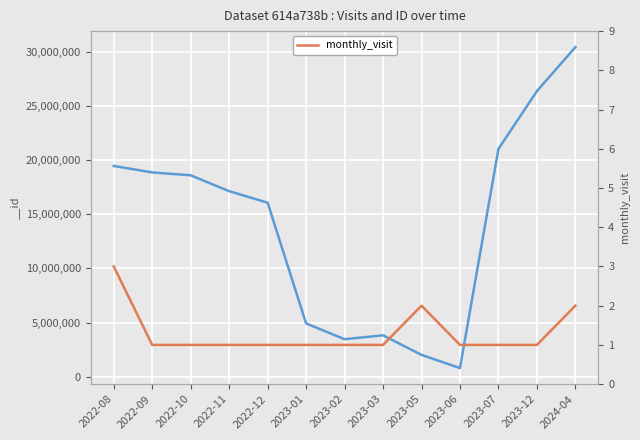

What value does the data have at 2022-11?

1